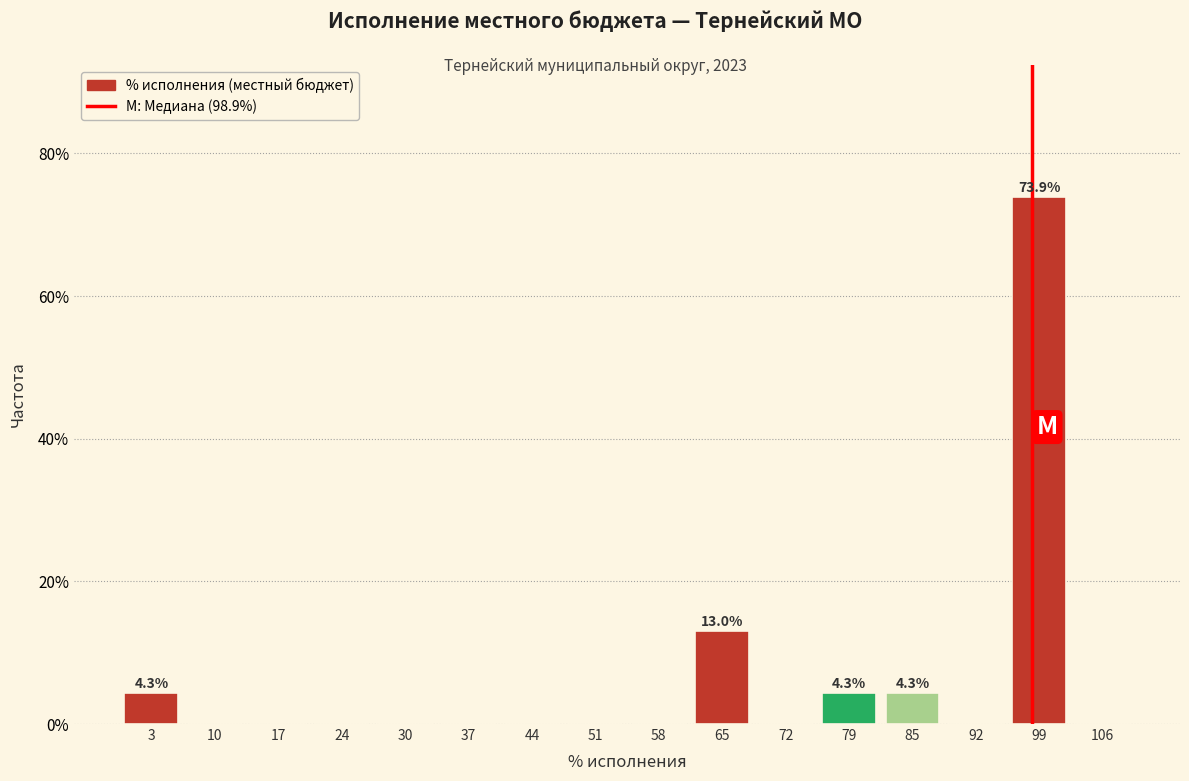

Which range on the x-axis has the tallest bar?

96 to 103